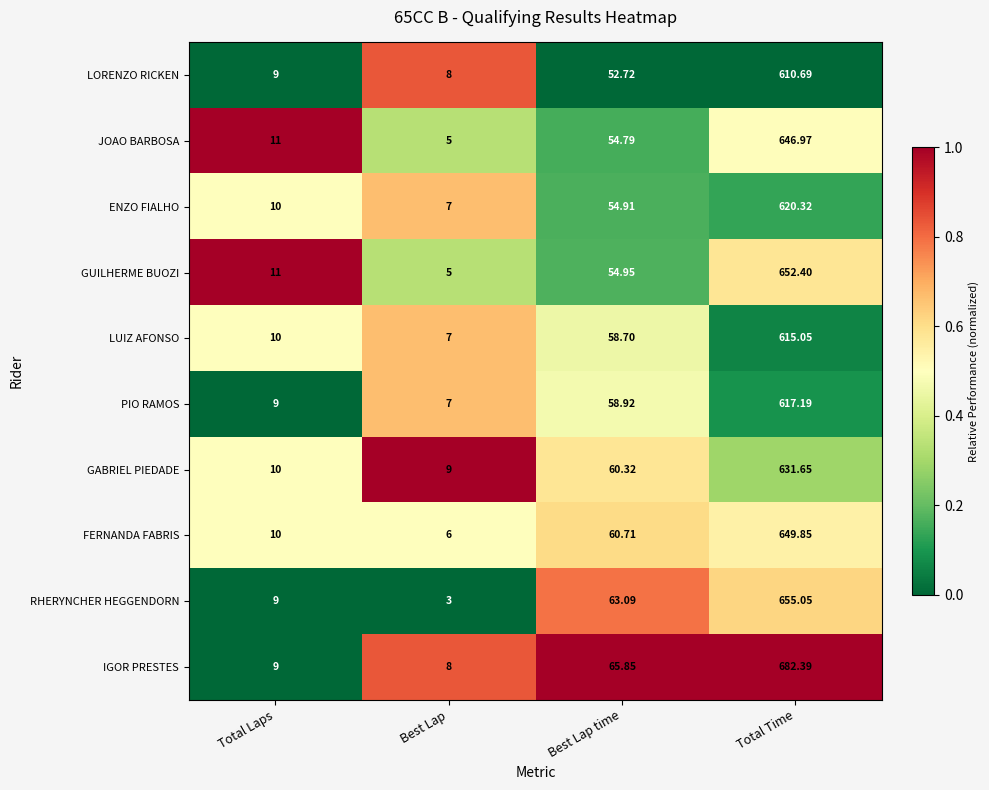

Which series has the largest total across all categories?

IGOR PRESTES